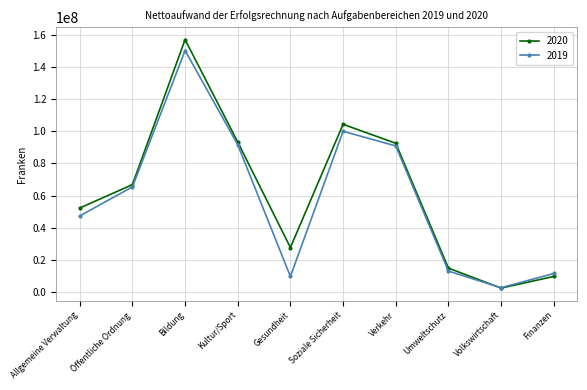

What position from the right is Soziale Sicherheit?

5